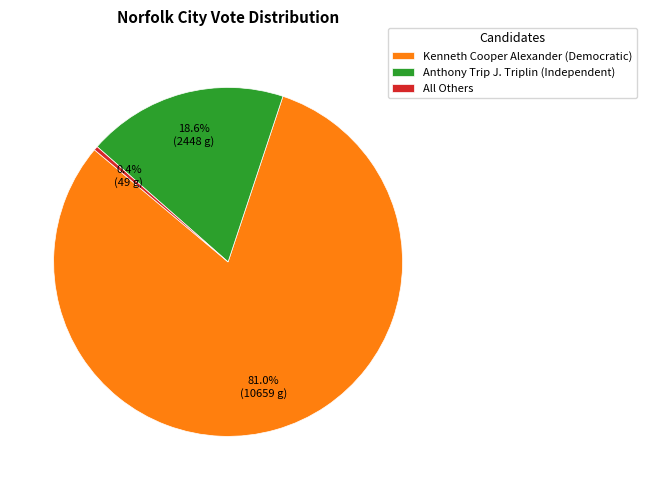

How many segments does this pie chart have?

3